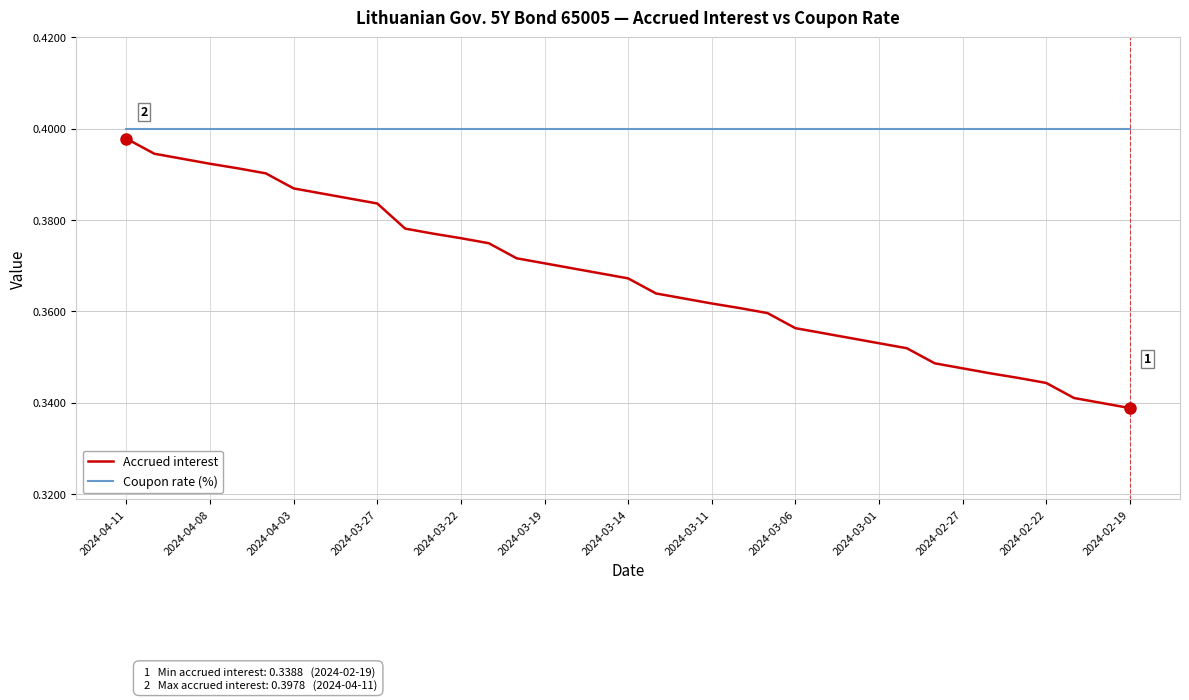

List the series in order of their overall mean, highest first.

Coupon rate (%), Accrued interest